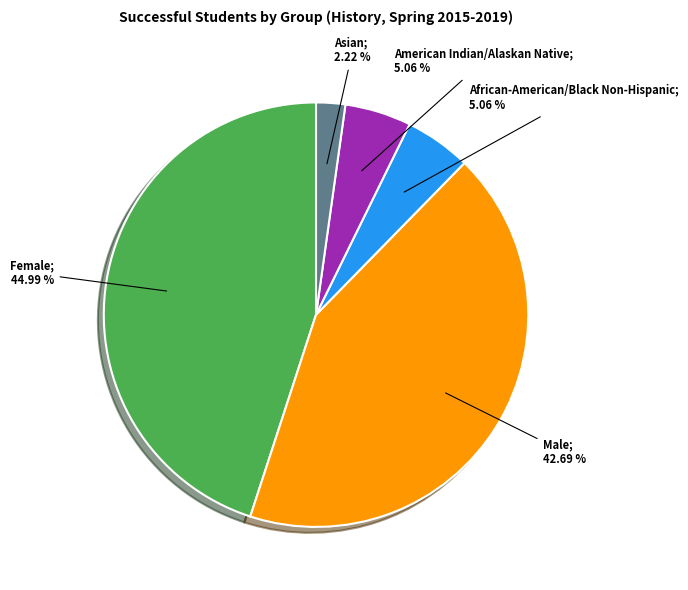

To the nearest percent, what is the difference between the largest and smallest slice percentages?

43%